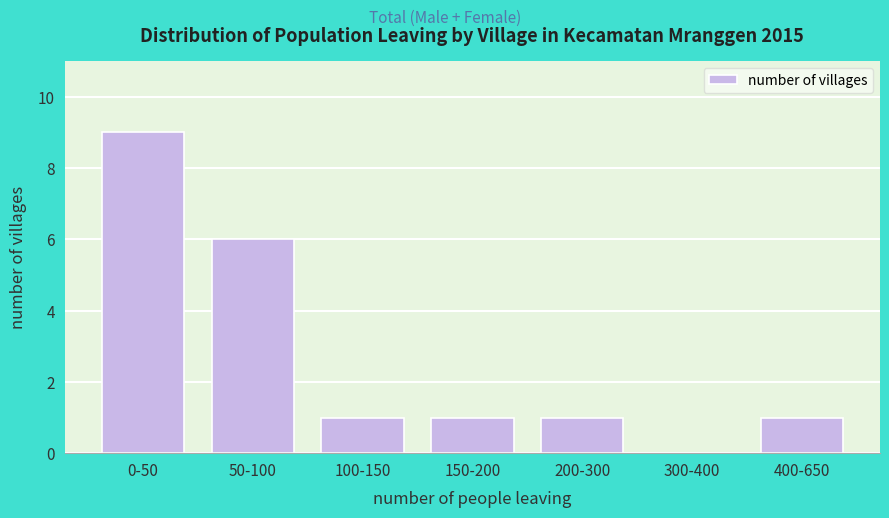

Reading left to right, transcribe all the data shown in this chart.

0-50=9	50-100=6	100-150=1	150-200=1	200-300=1	300-400=0	400-650=1